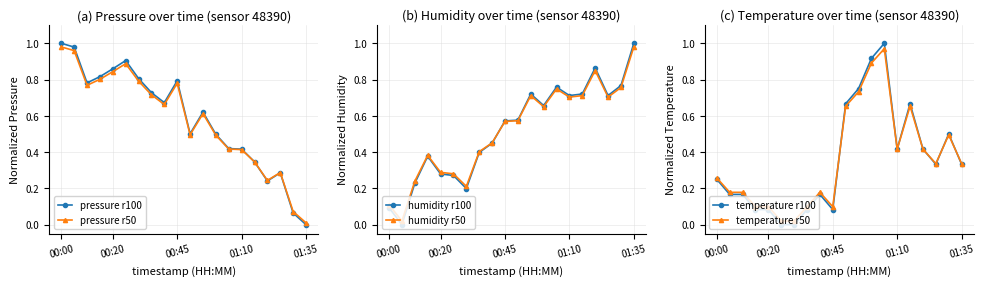

True or false: humidity r100 and pressure r50 intersect in this chart.

True